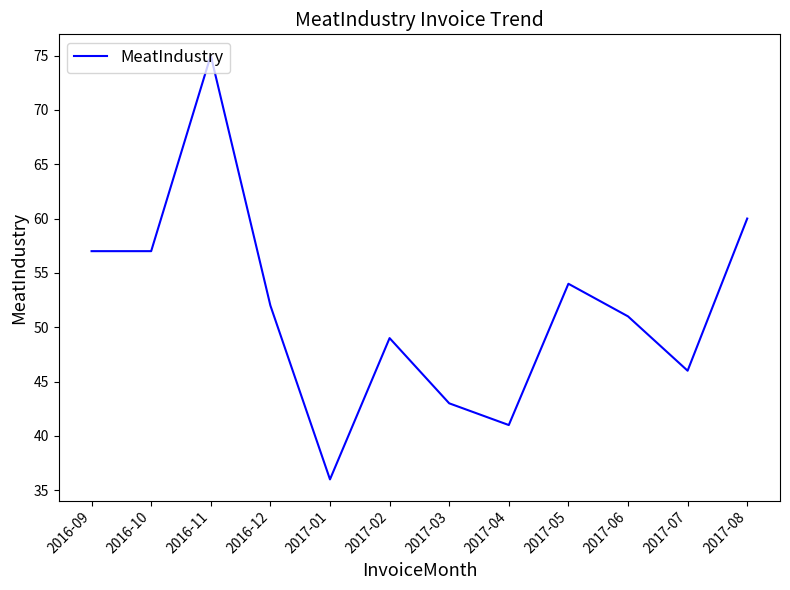

True or false: the data shows 75 at 2016-11.

True